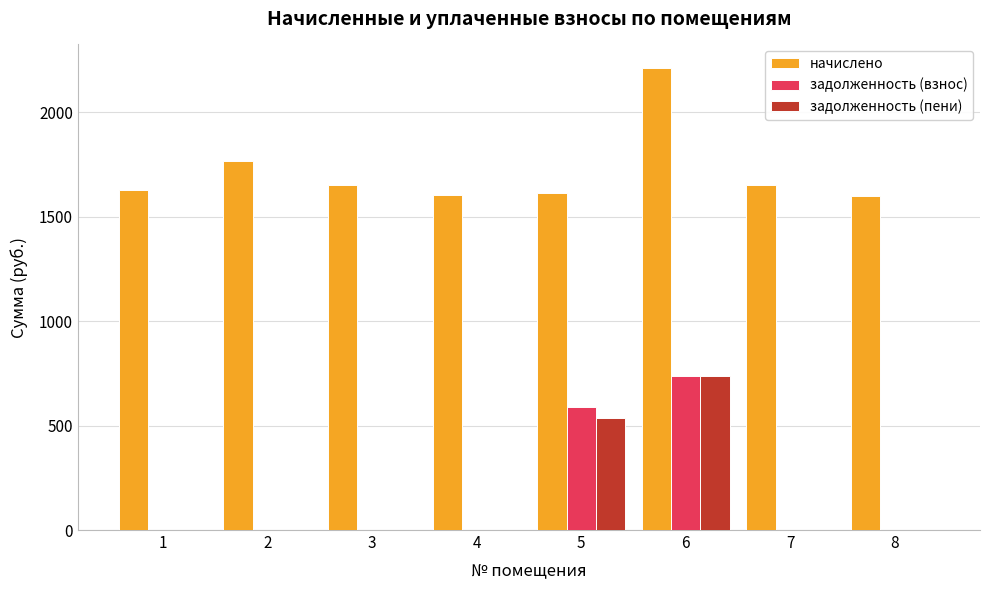

What is the highest value of the задолженность (взнос) series?

738.1